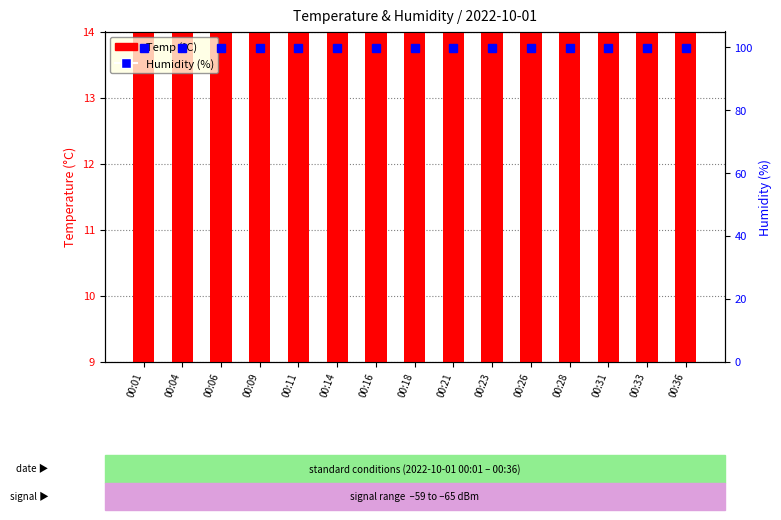

At which category is the sum across all series the highest?

00:21